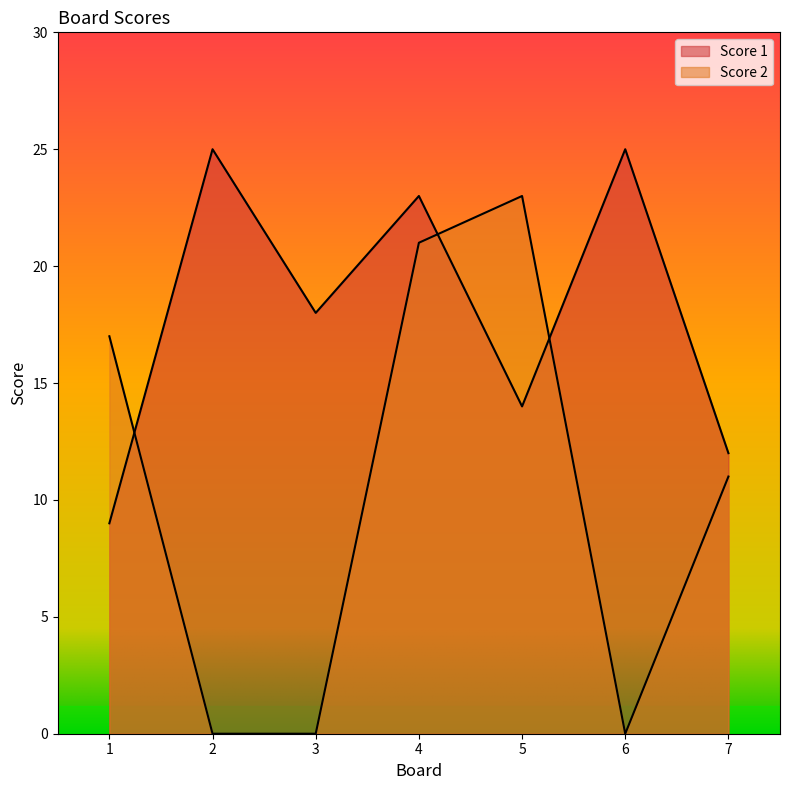

What is the value of the Score 2 point at the 4th from the left?

21